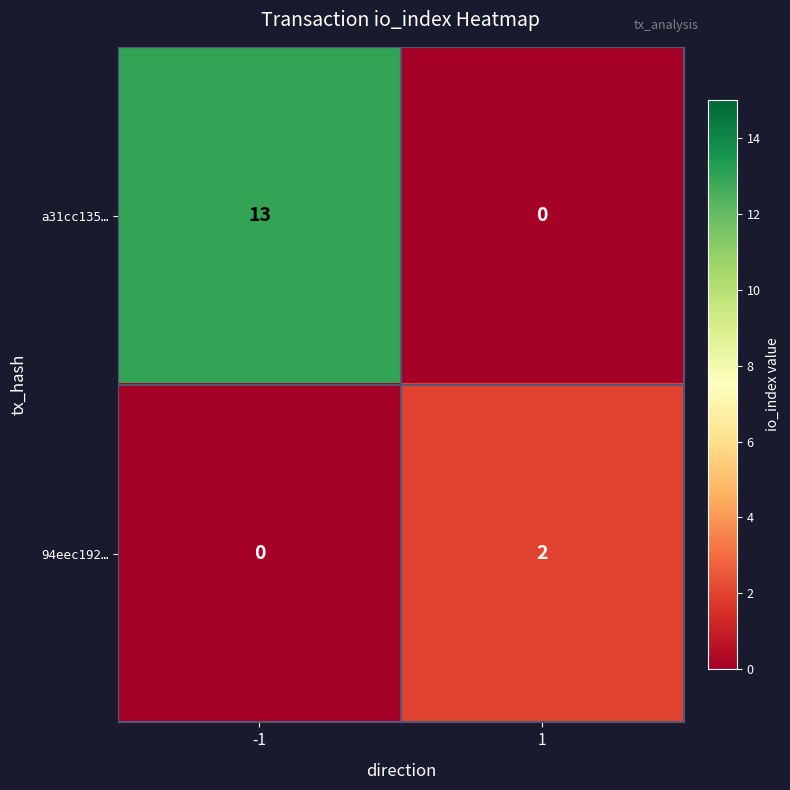

List the series in order of their overall mean, highest first.

a31cc135…, 94eec192…